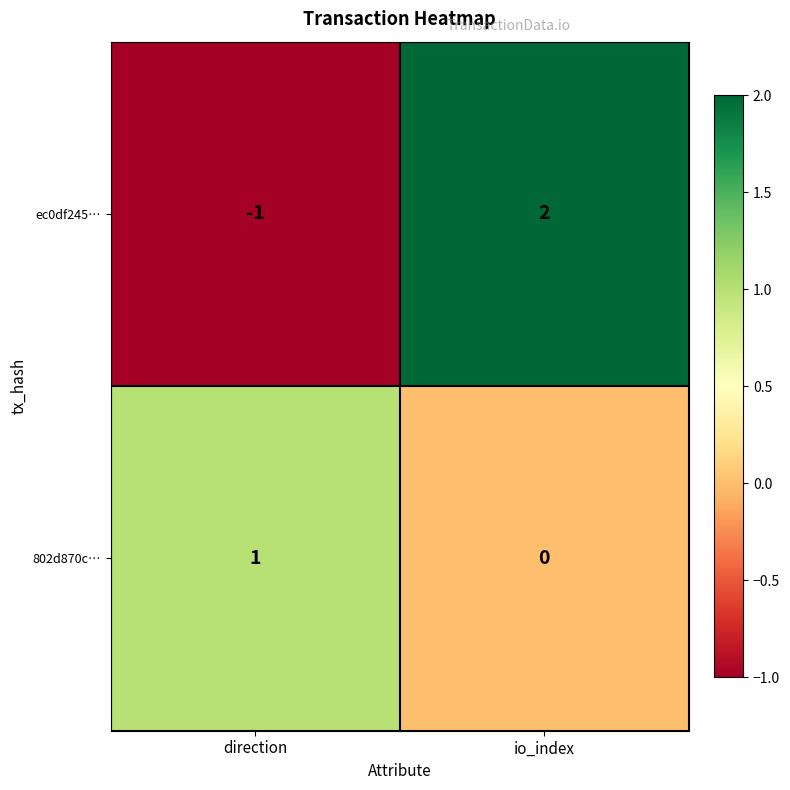

Reading left to right, extract all data points from this chart.

ec0df245…: -1	2
802d870c…: 1	0